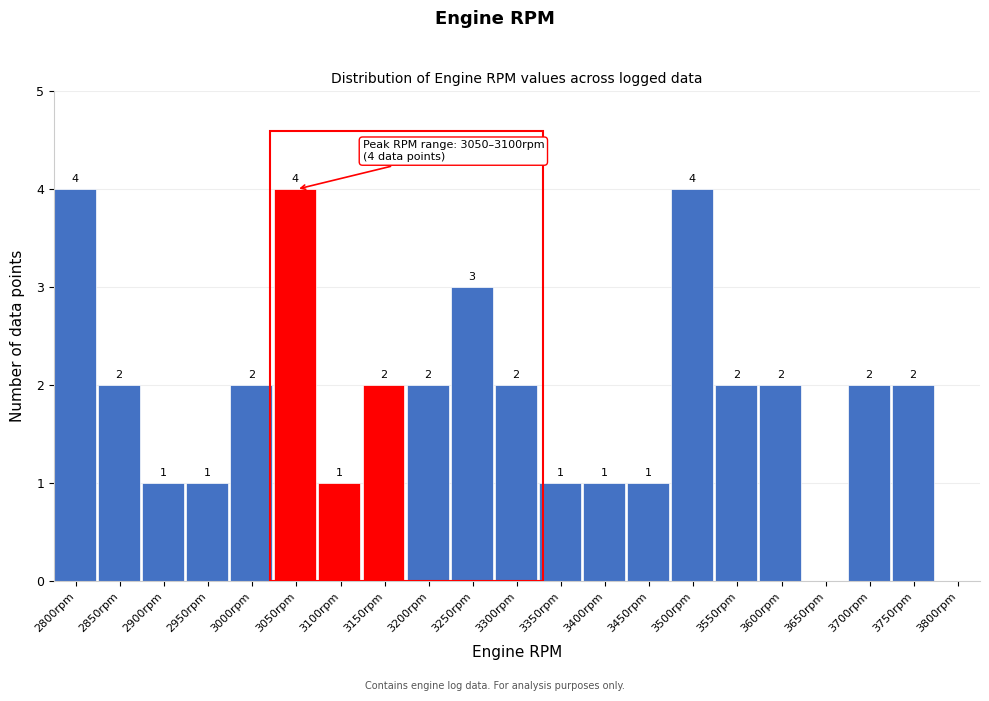

Reading right to left, extract all data points from this chart.

3800rpm=0	3750rpm=2	3700rpm=2	3650rpm=0	3600rpm=2	3550rpm=2	3500rpm=4	3450rpm=1	3400rpm=1	3350rpm=1	3300rpm=2	3250rpm=3	3200rpm=2	3150rpm=2	3100rpm=1	3050rpm=4	3000rpm=2	2950rpm=1	2900rpm=1	2850rpm=2	2800rpm=4